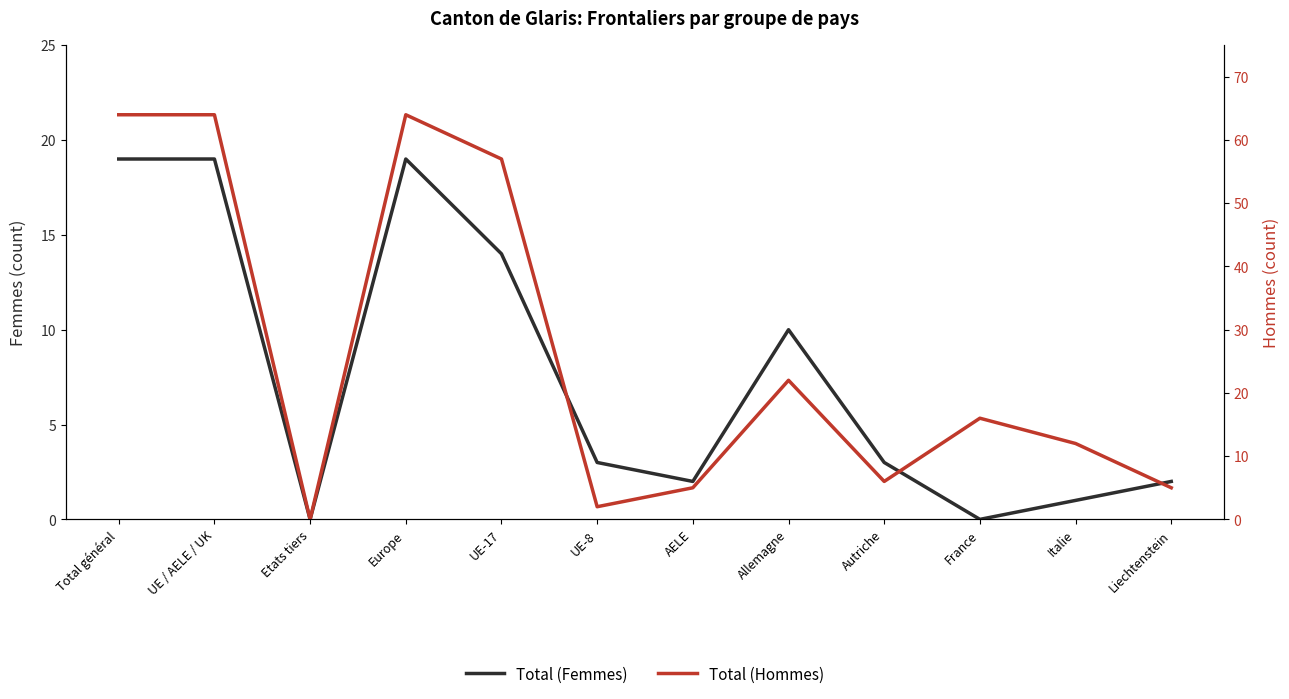

Which category has the highest value across all series?

Total général